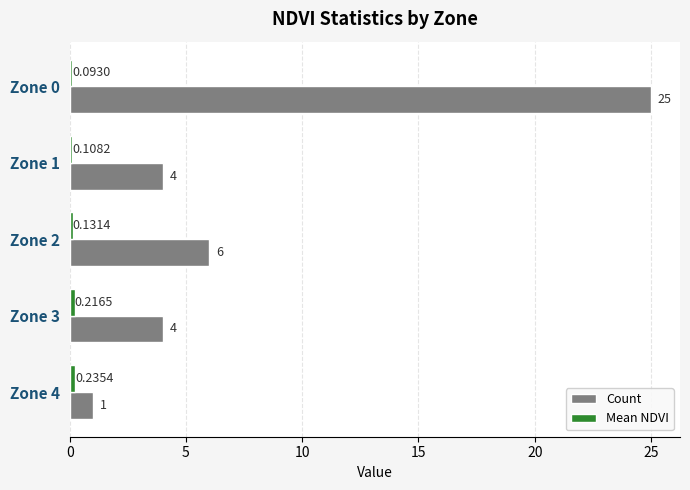

What is the average value of the Count series?

8.0